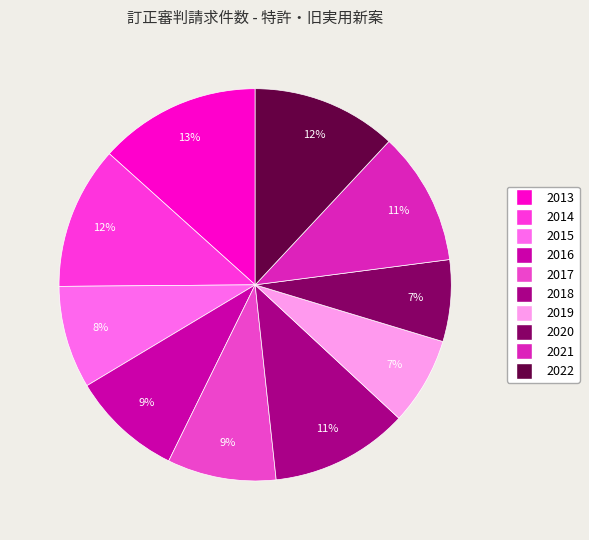

What percentage is the 2021 slice, to the nearest percent?

11%